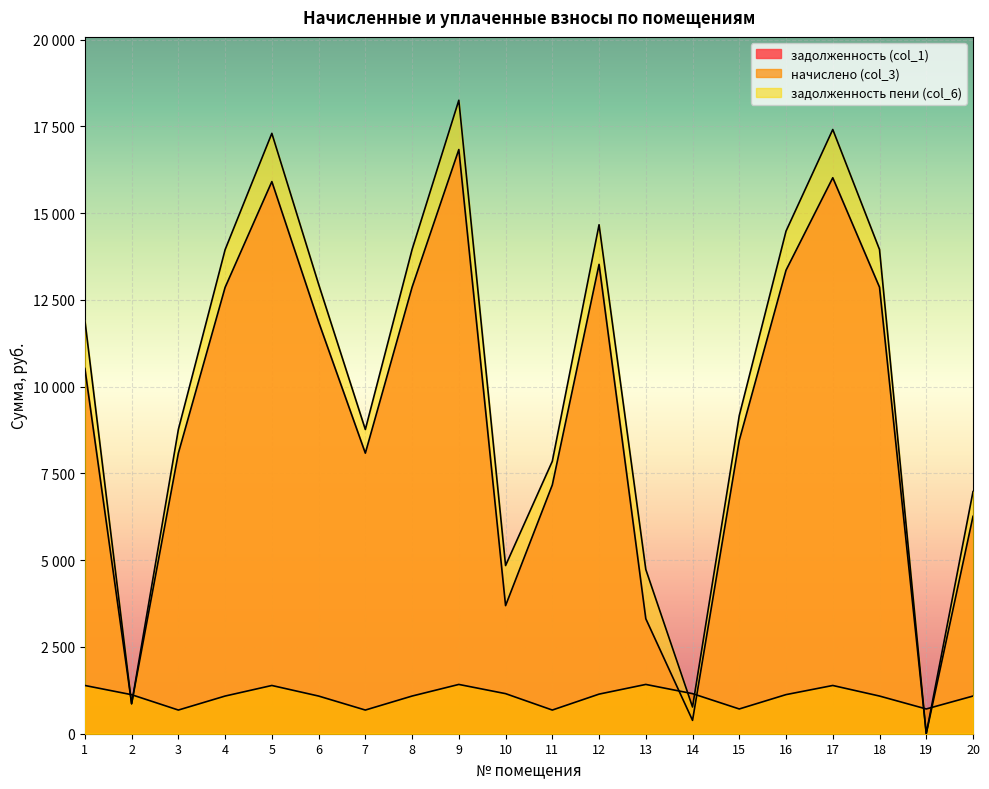

Rank the series by their maximum value, from lowest to highest.

начислено (col_3), задолженность (col_1), задолженность пени (col_6)